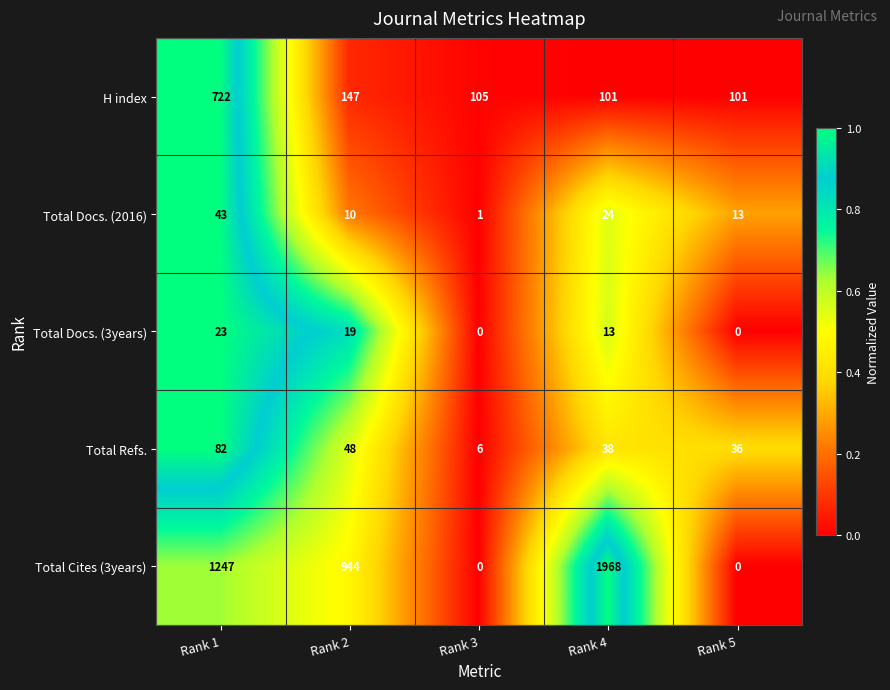

Reading left to right, extract all data points from this chart.

H index: 722	147	105	101	101
Total Docs. (2016): 43	10	1	24	13
Total Docs. (3years): 23	19	0	13	0
Total Refs.: 82	48	6	38	36
Total Cites (3years): 1247	944	0	1968	0